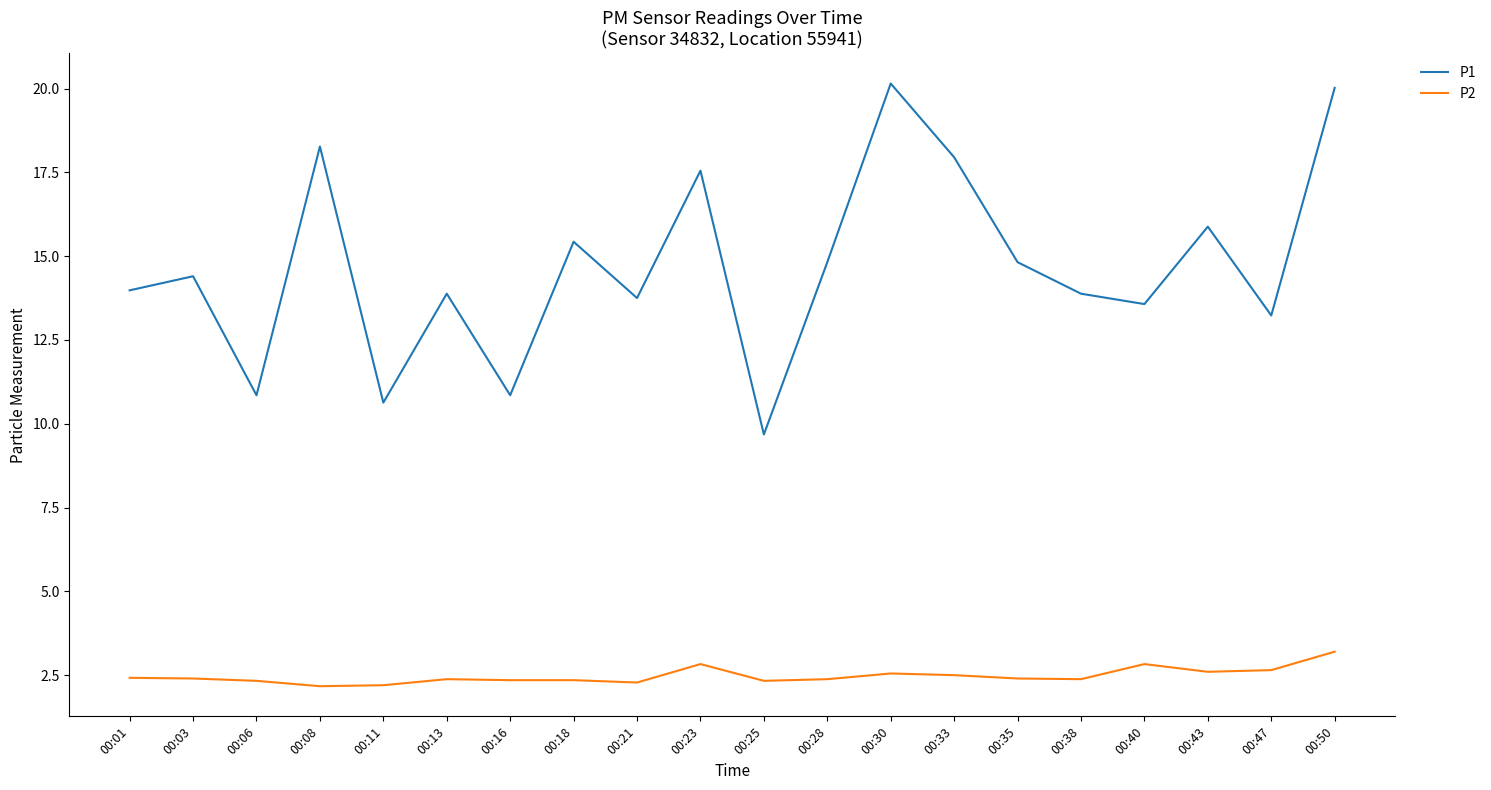

True or false: P1 has a value of 20.0 at 00:50.

True